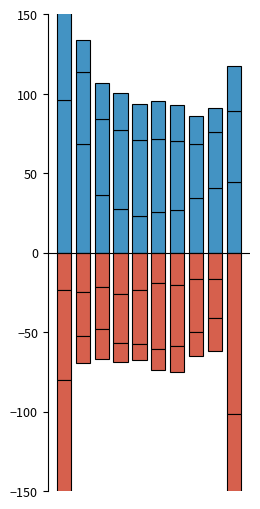

Reading right to left, transcribe all the data shown in this chart.

positive: 44.6	40.6	34.2	27.0	25.5	23.0	27.5	36.0	68.2	95.6
negative: -101.4	-16.8	-16.6	-20.6	-18.9	-23.3	-26.0	-21.8	-25.0	-23.6